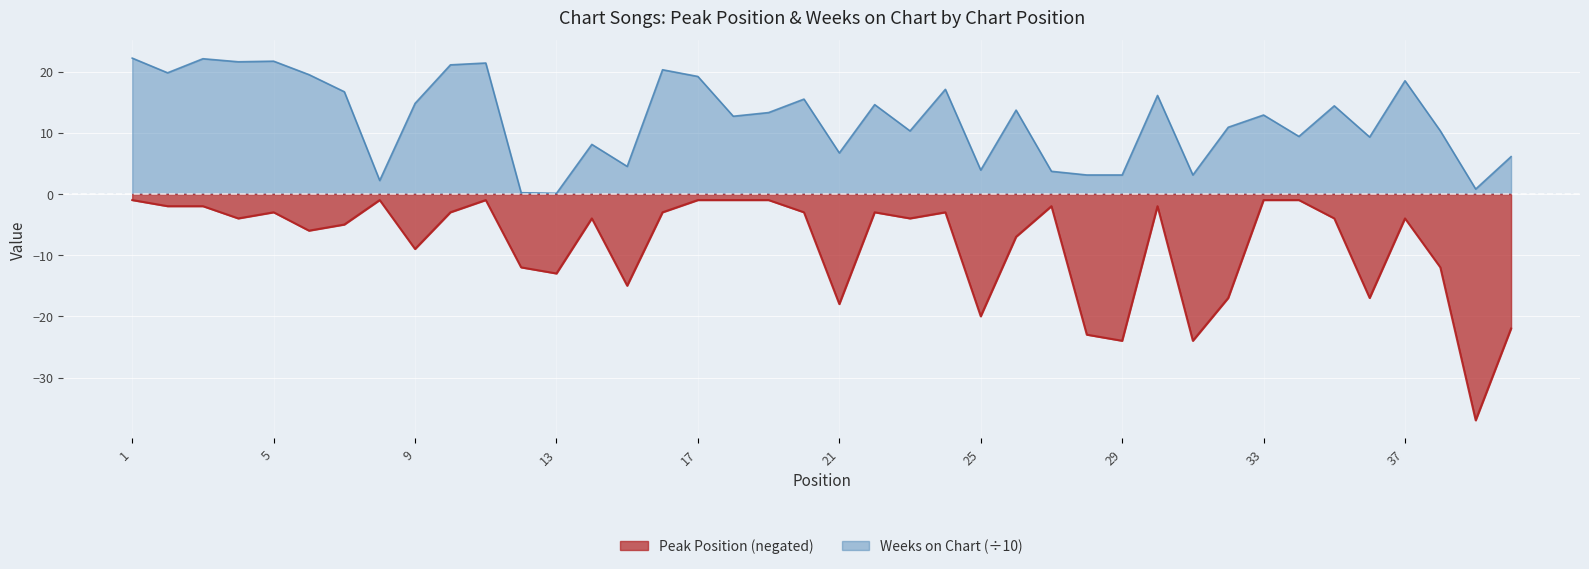

True or false: Peak Position has more than 1 interior local peaks.

True